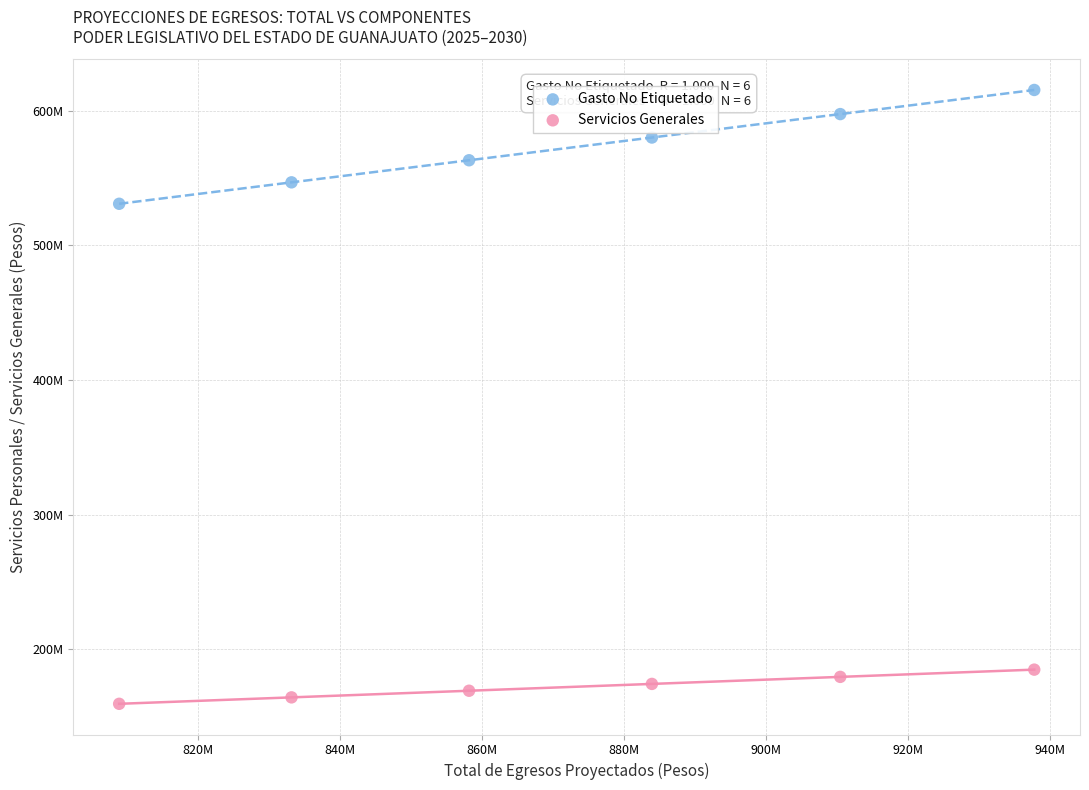

What are all the series names shown in the legend?

Gasto No Etiquetado, Servicios Generales